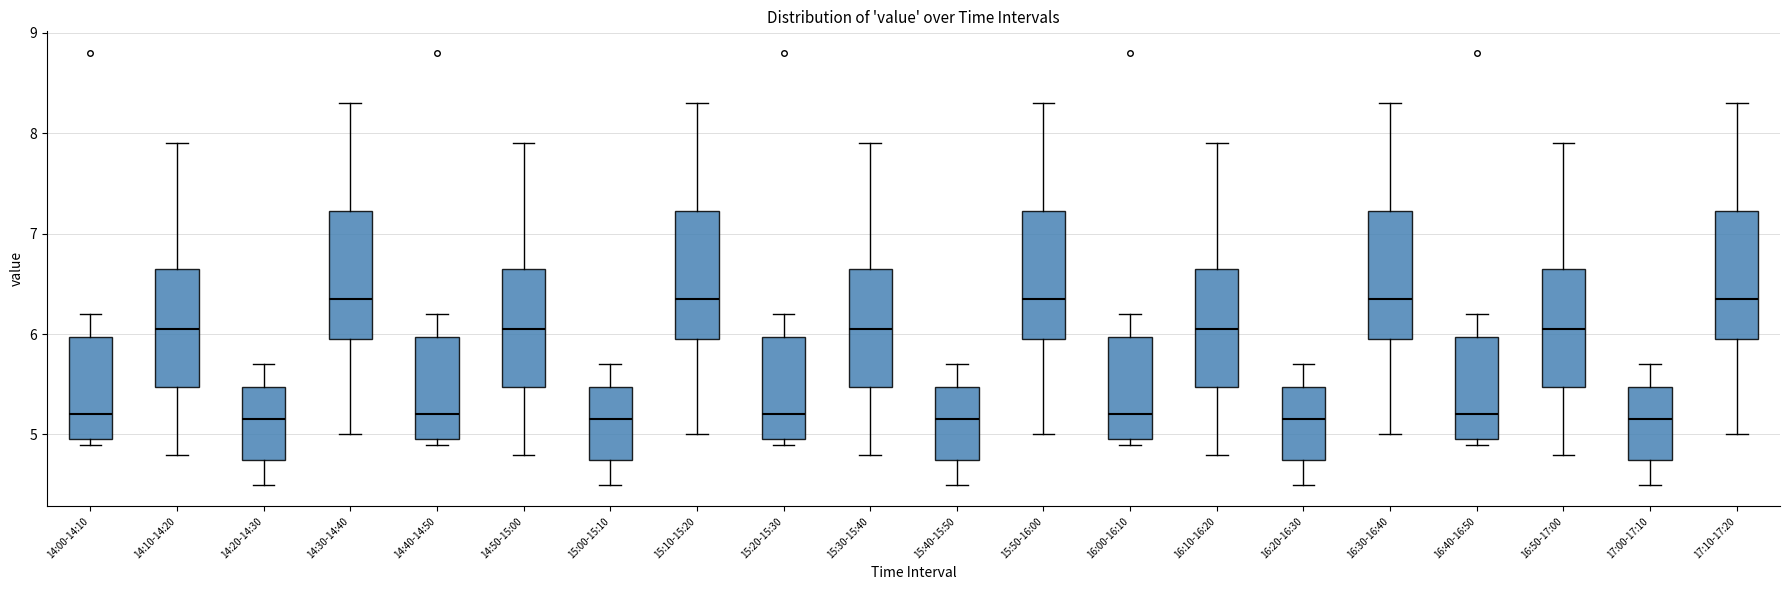

Reading left to right, transcribe this box plot: for each box, give where its median line is, the range the box spans, and where its two whiskers end, as read against the y-axis. The values are not printed on the chart, so give them approximately, as read against the axis.

14:00-14:10: median 5.2, box 5.0 to 6.0, whiskers 4.9 to 6.2
14:10-14:20: median 6.1, box 5.5 to 6.7, whiskers 4.8 to 7.9
14:20-14:30: median 5.2, box 4.8 to 5.5, whiskers 4.5 to 5.7
14:30-14:40: median 6.4, box 6.0 to 7.2, whiskers 5.0 to 8.3
14:40-14:50: median 5.2, box 5.0 to 6.0, whiskers 4.9 to 6.2
14:50-15:00: median 6.1, box 5.5 to 6.7, whiskers 4.8 to 7.9
15:00-15:10: median 5.2, box 4.8 to 5.5, whiskers 4.5 to 5.7
15:10-15:20: median 6.4, box 6.0 to 7.2, whiskers 5.0 to 8.3
15:20-15:30: median 5.2, box 5.0 to 6.0, whiskers 4.9 to 6.2
15:30-15:40: median 6.1, box 5.5 to 6.7, whiskers 4.8 to 7.9
15:40-15:50: median 5.2, box 4.8 to 5.5, whiskers 4.5 to 5.7
15:50-16:00: median 6.4, box 6.0 to 7.2, whiskers 5.0 to 8.3
16:00-16:10: median 5.2, box 5.0 to 6.0, whiskers 4.9 to 6.2
16:10-16:20: median 6.1, box 5.5 to 6.7, whiskers 4.8 to 7.9
16:20-16:30: median 5.2, box 4.8 to 5.5, whiskers 4.5 to 5.7
16:30-16:40: median 6.4, box 6.0 to 7.2, whiskers 5.0 to 8.3
16:40-16:50: median 5.2, box 5.0 to 6.0, whiskers 4.9 to 6.2
16:50-17:00: median 6.1, box 5.5 to 6.7, whiskers 4.8 to 7.9
17:00-17:10: median 5.2, box 4.8 to 5.5, whiskers 4.5 to 5.7
17:10-17:20: median 6.4, box 6.0 to 7.2, whiskers 5.0 to 8.3